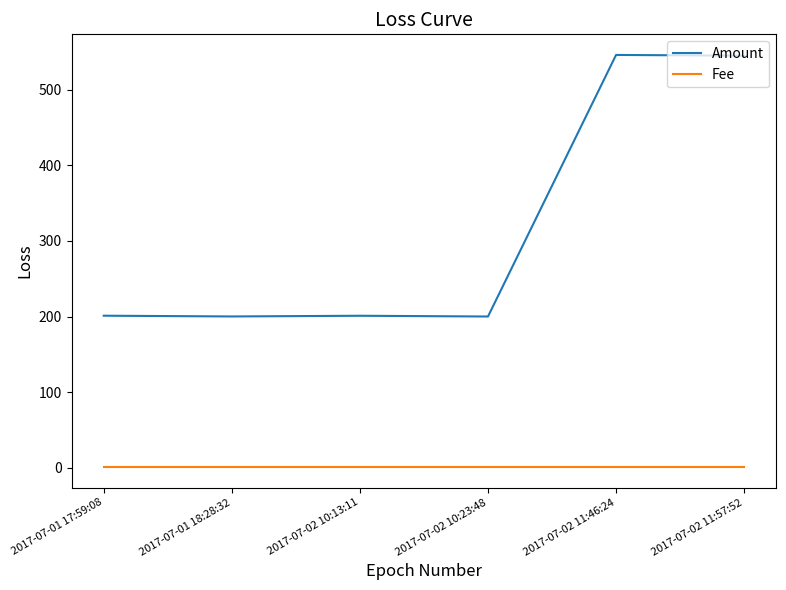

What is the difference between the second highest and second lowest values in the Amount series?

344.9